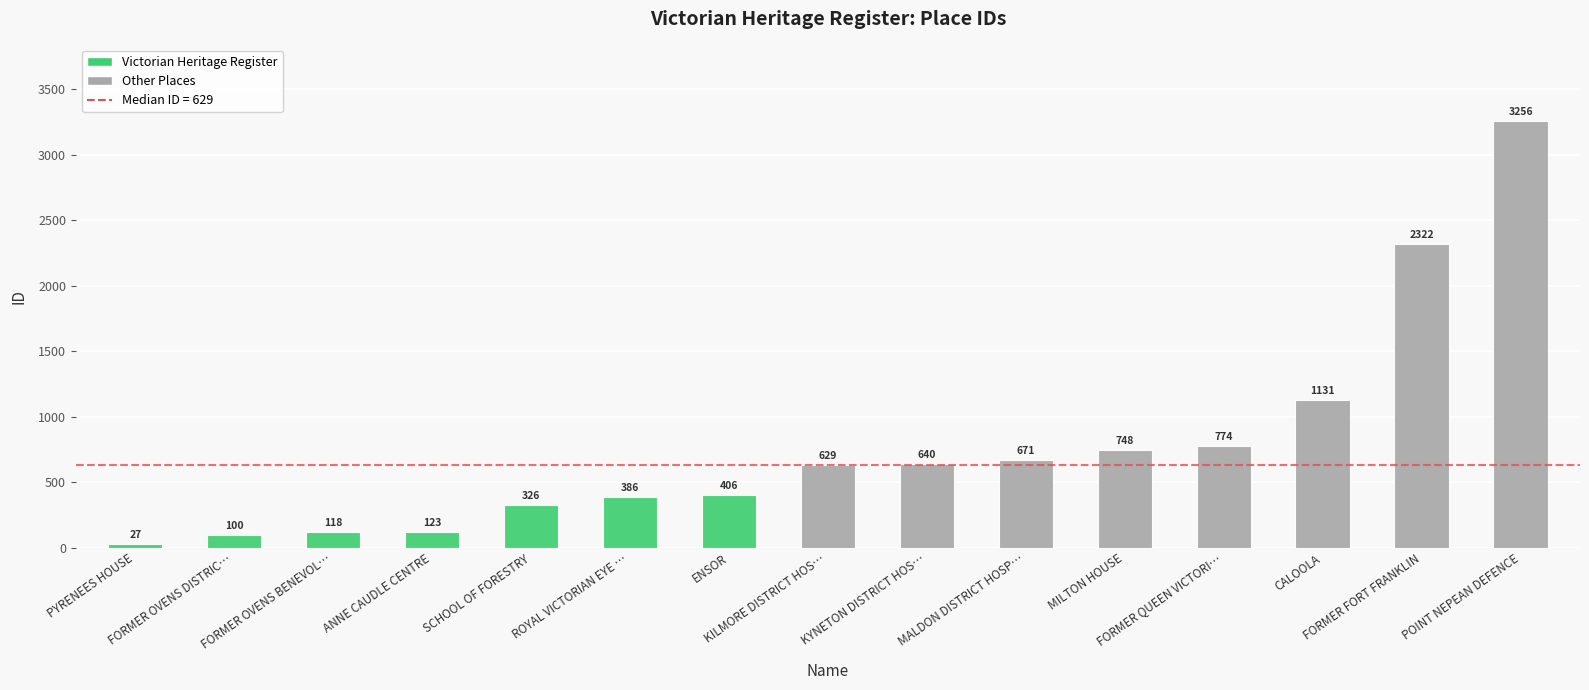

List the labels in order of value, smallest first.

PYRENEES HOUSE, FORMER OVENS DISTRICT HOSPITAL, FORMER OVENS BENEVOLENT ASYLUM, ANNE CAUDLE CENTRE, SCHOOL OF FORESTRY, ROYAL VICTORIAN EYE AND EAR HOSPITAL, ENSOR, KILMORE DISTRICT HOSPITAL, KYNETON DISTRICT HOSPITAL, MALDON DISTRICT HOSPITAL, MILTON HOUSE, FORMER QUEEN VICTORIA HOSPITAL, CALOOLA, FORMER FORT FRANKLIN, POINT NEPEAN DEFENCE